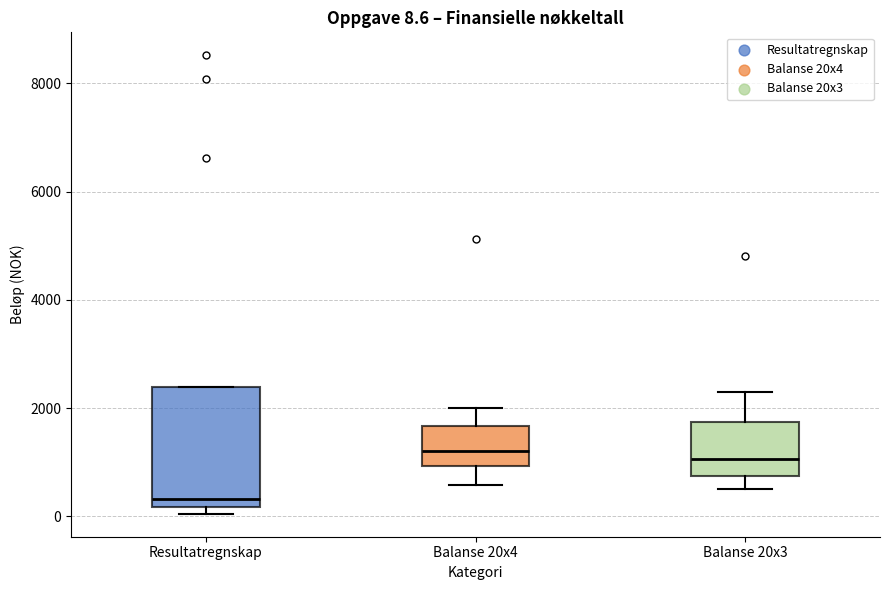

Which box's median line is the lowest?

Resultatregnskap